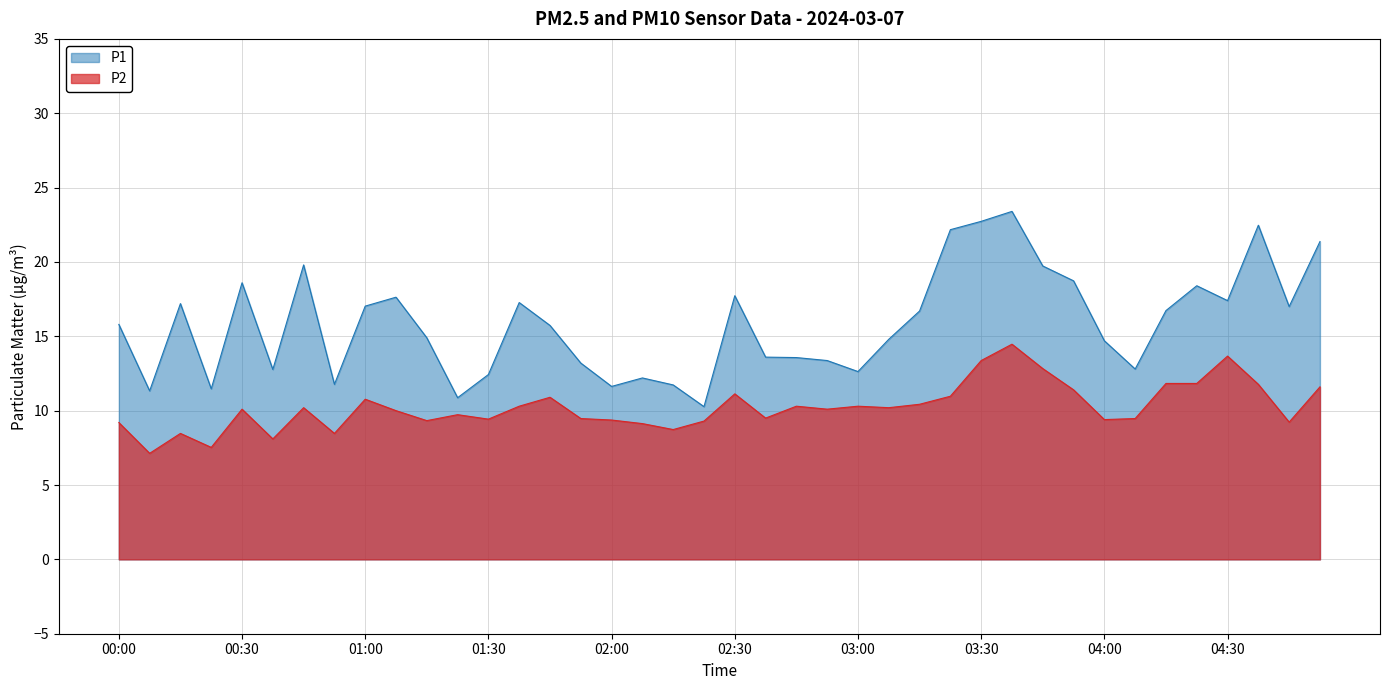

What is the value of the P1 point at the 2nd from the left?

11.3